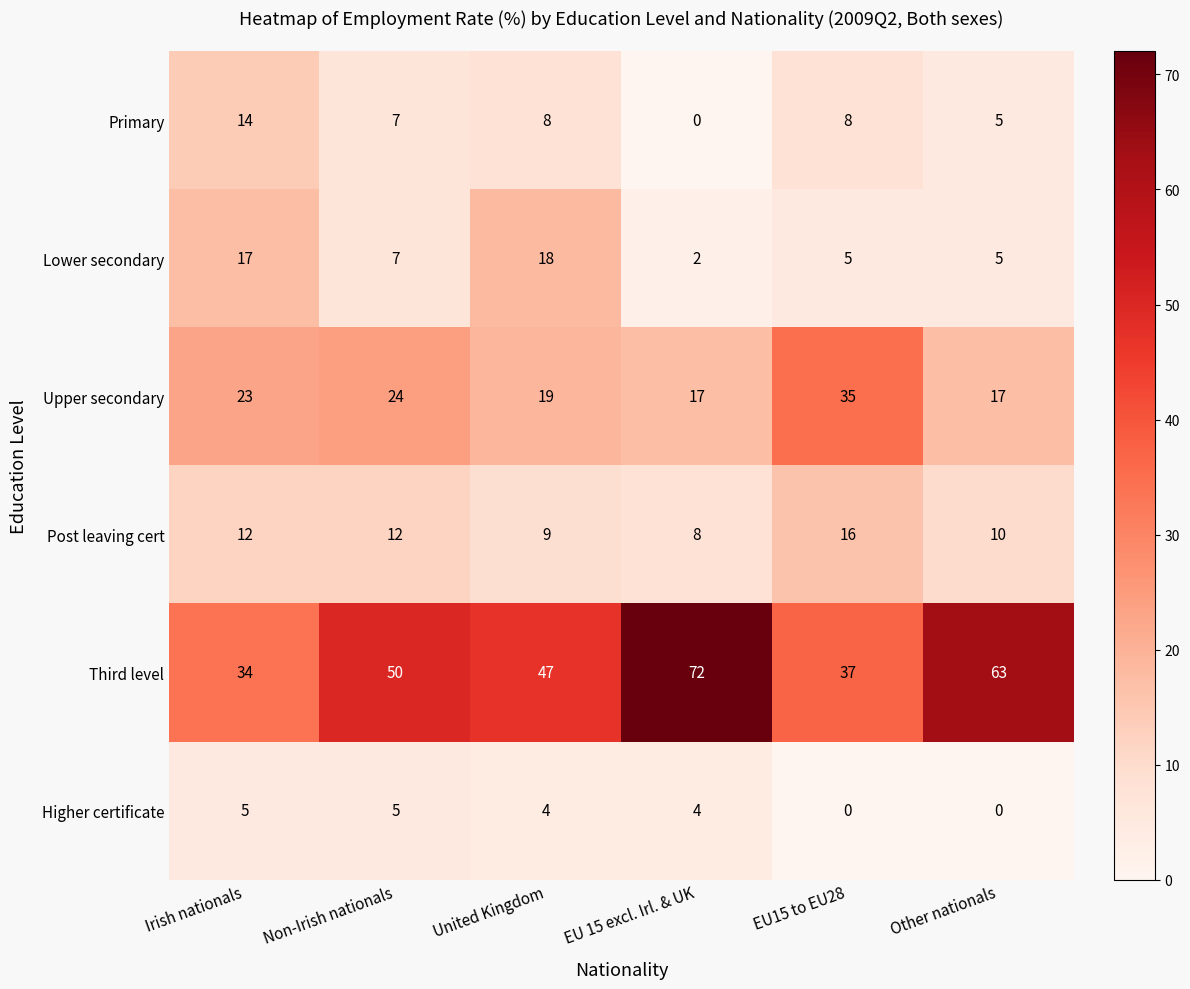

Which series has the widest spread of values?

Third level